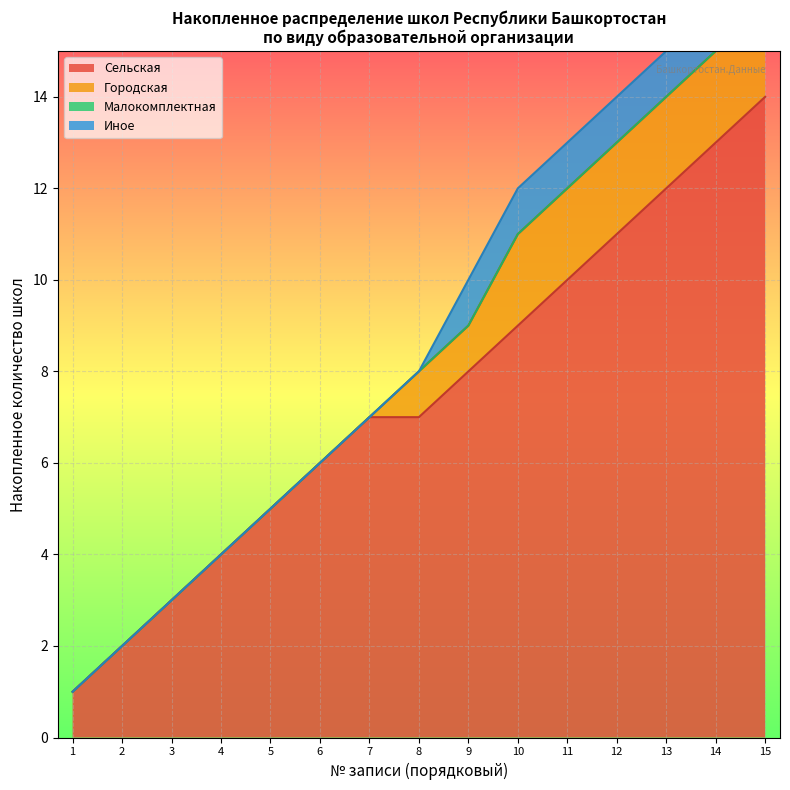

Is it true that Сельская equals 14 at 15?

True